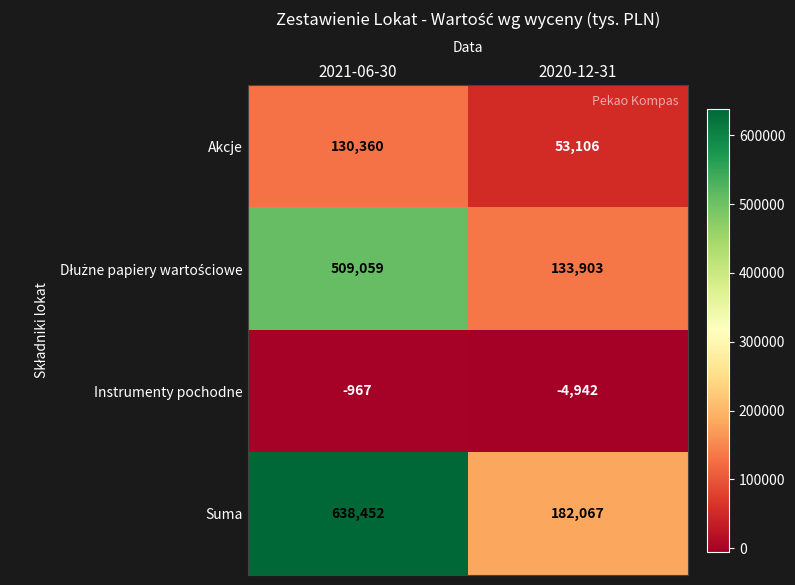

What is the spread (max minus min) of values at 2020-12-31?

187009